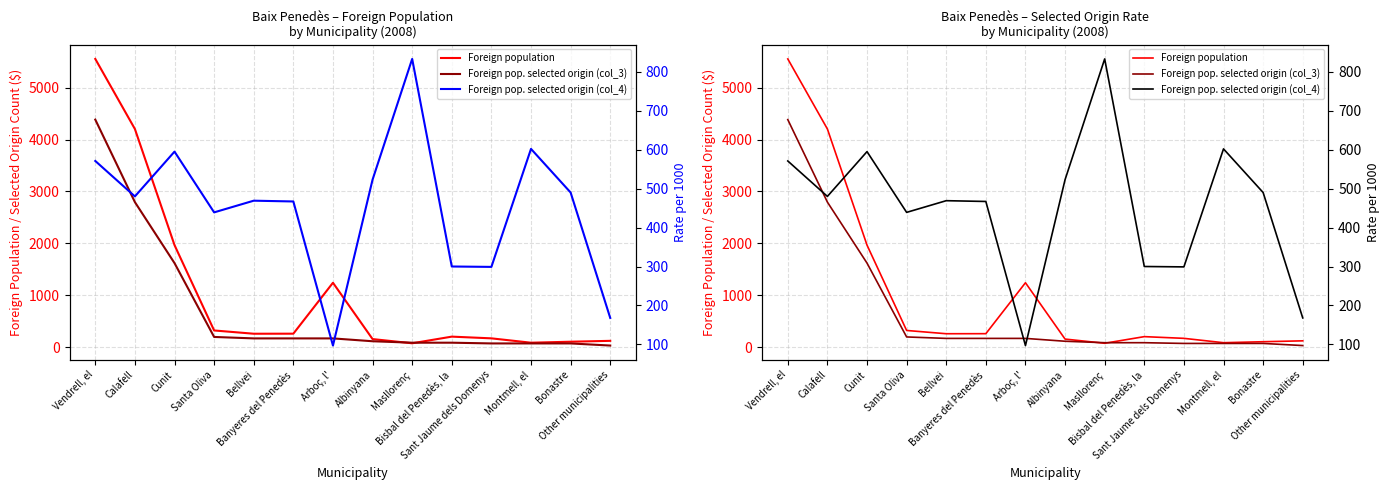

Where is Foreign pop. selected origin (col_4) nearest to the value 465?

Banyeres del Penedès